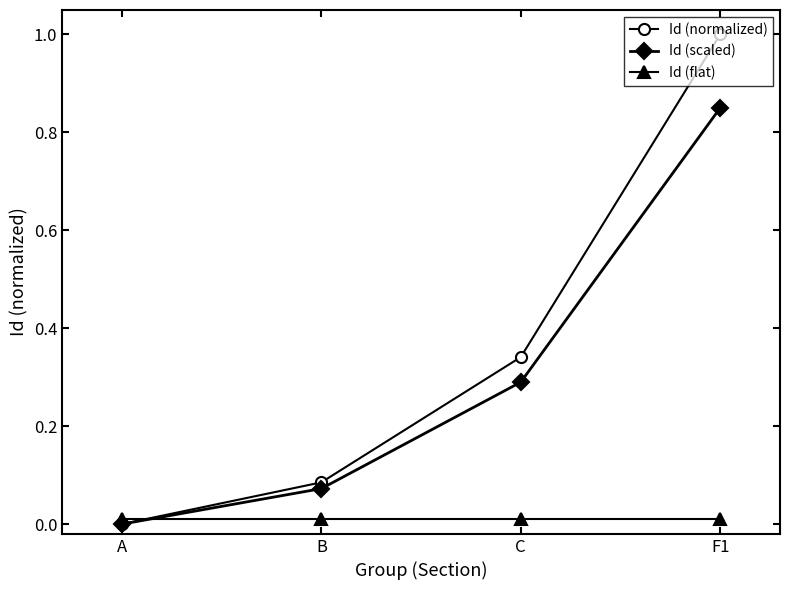

What is the label of the 4th point from the right?

A